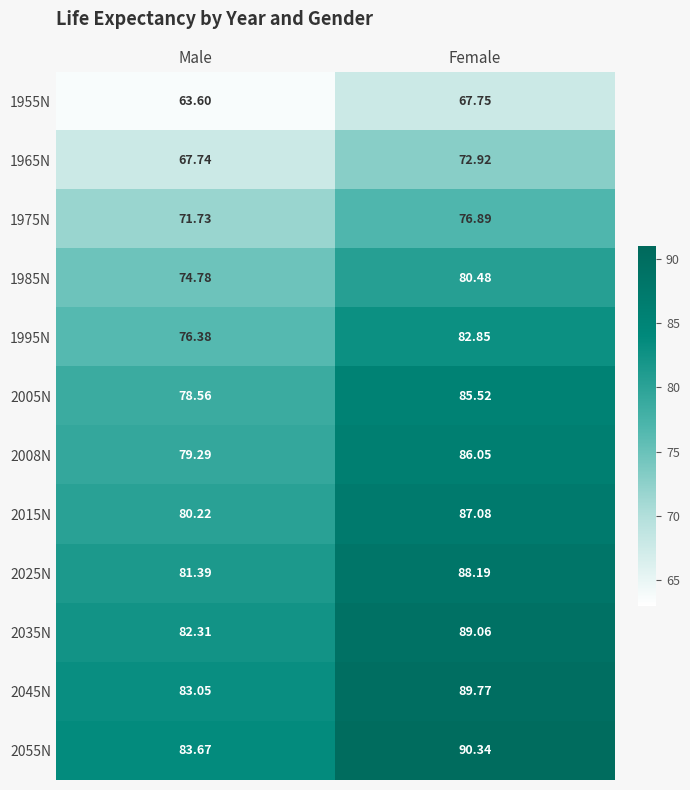

Which category has the lowest value in the 2008N series?

Male